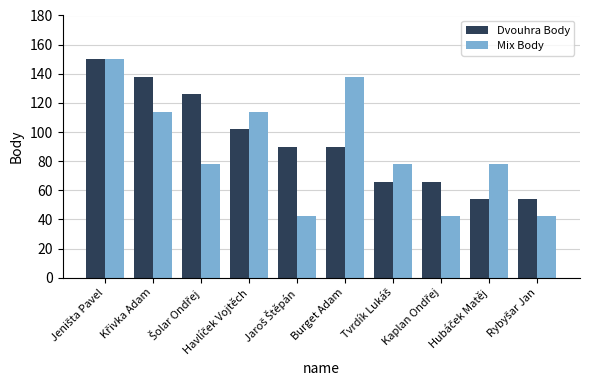

What is the difference between the second highest and second lowest values in the Dvouhra Body series?

84